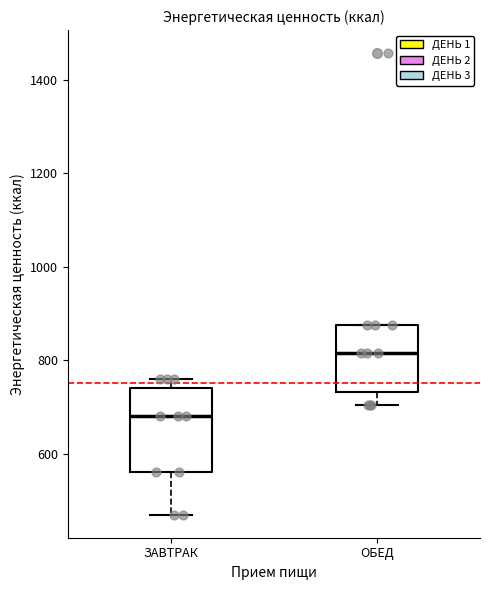

Where is the lower edge of the box for ЗАВТРАК on the y-axis? The values are not printed on the chart, so give them approximately, as read against the axis.

560